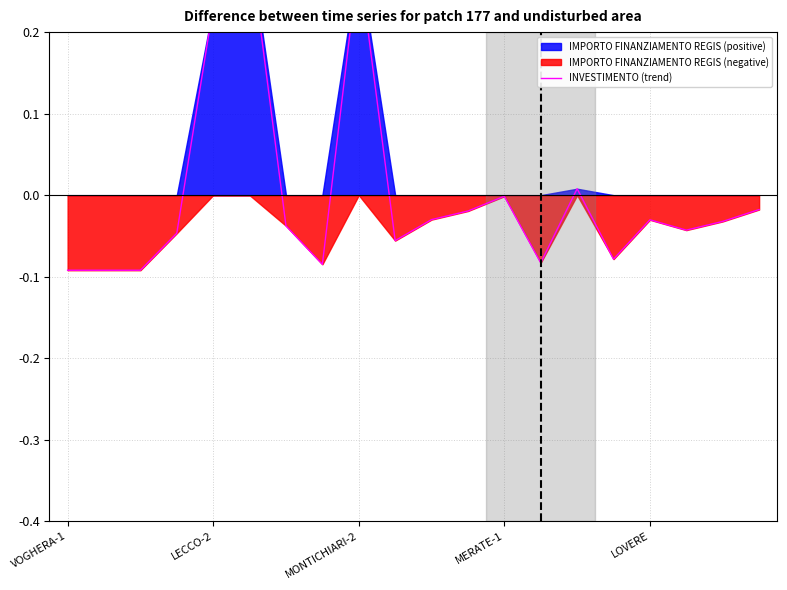

Which label corresponds to the smallest value in the chart?

VOGHERA-1